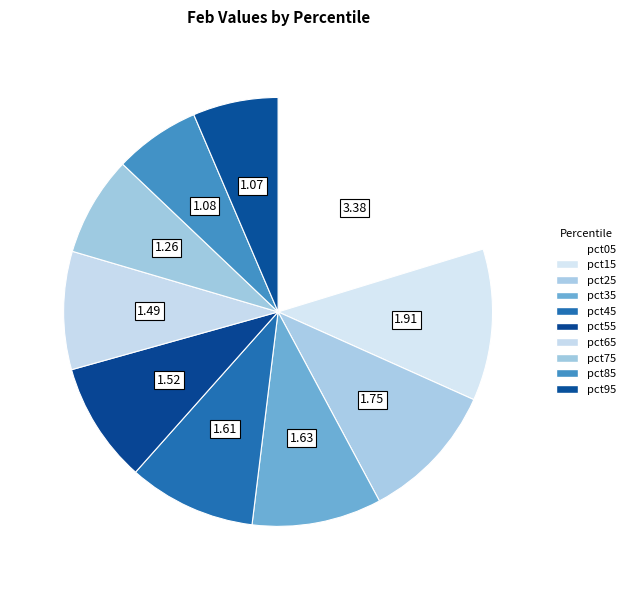

Which category has the biggest portion of the pie?

pct05